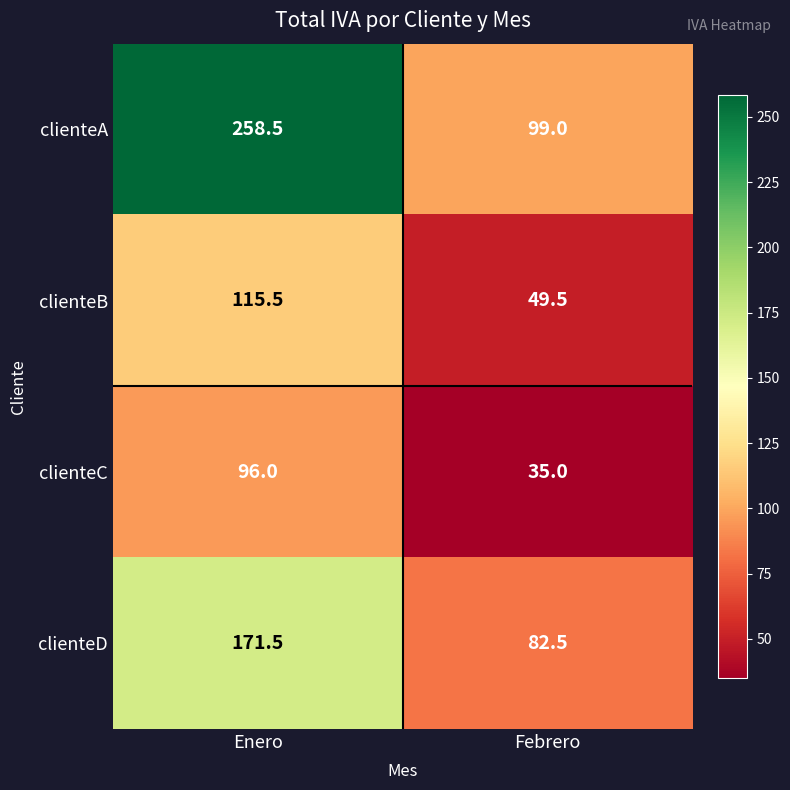

Reading left to right, what are all the values shown in this chart?

clienteA: Enero=258.5	Febrero=99.0
clienteB: Enero=115.5	Febrero=49.5
clienteC: Enero=96.0	Febrero=35.0
clienteD: Enero=171.5	Febrero=82.5